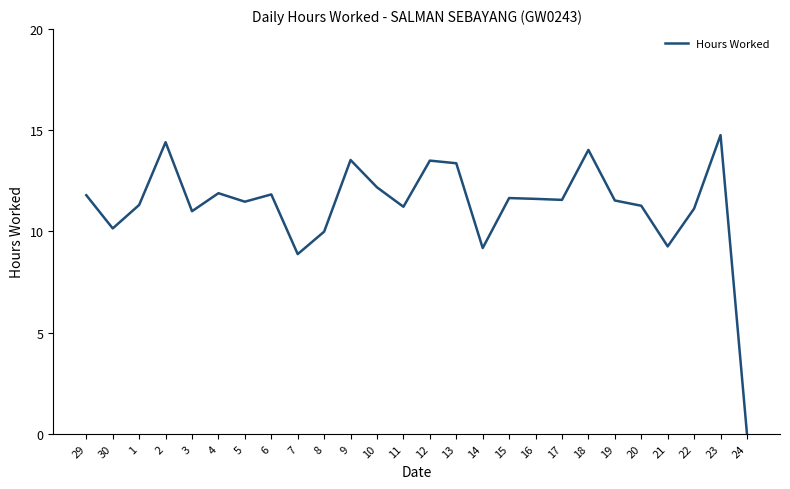

What is the difference between the maximum and minimum values?

14.8